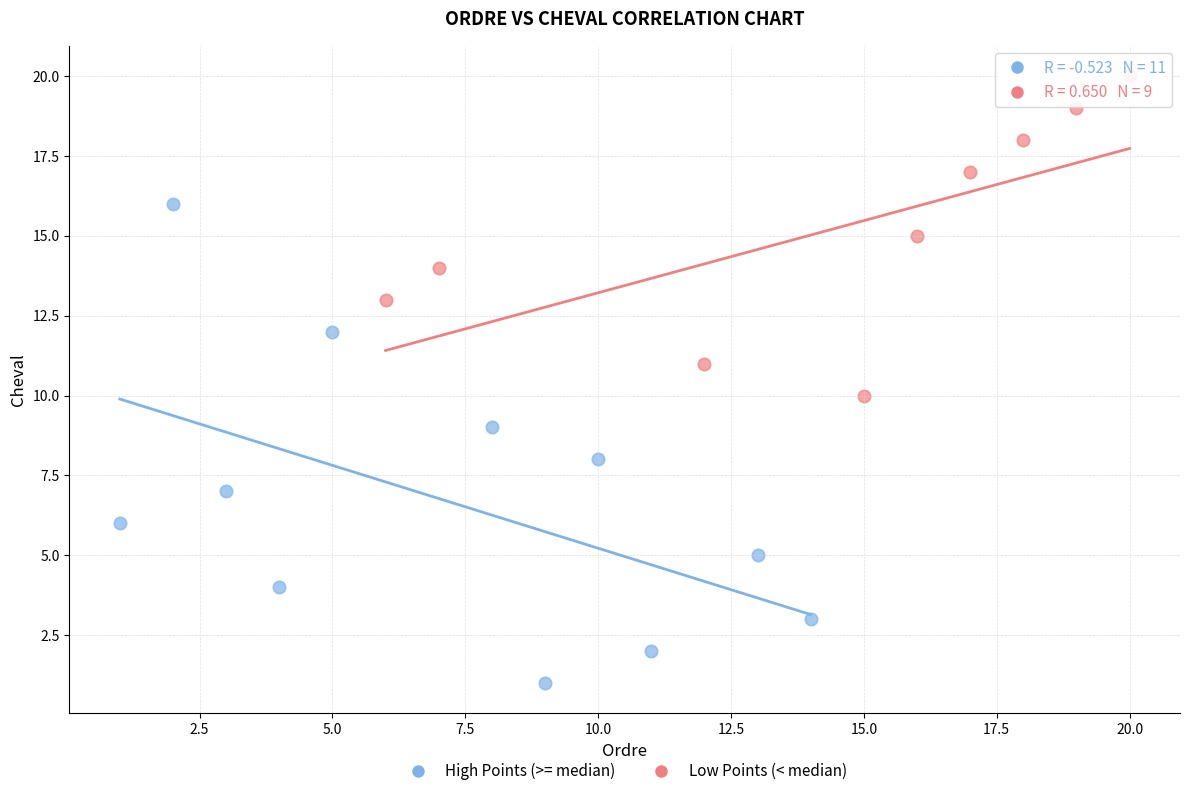

Which series reaches the maximum Y coordinate?

Low Points (< median)